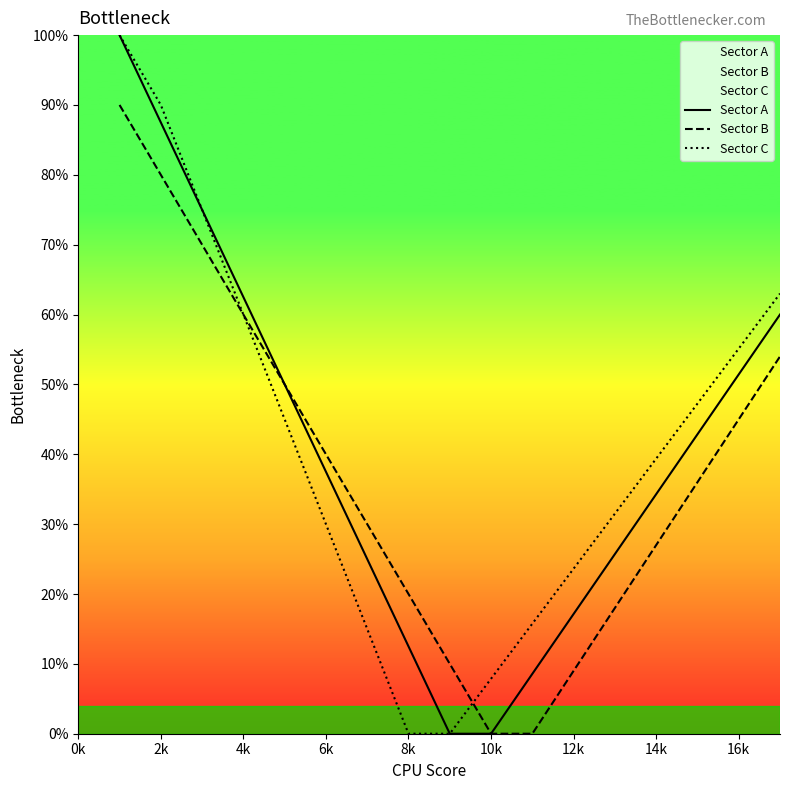

What is the spread (max minus min) of values at 14k?

12.4